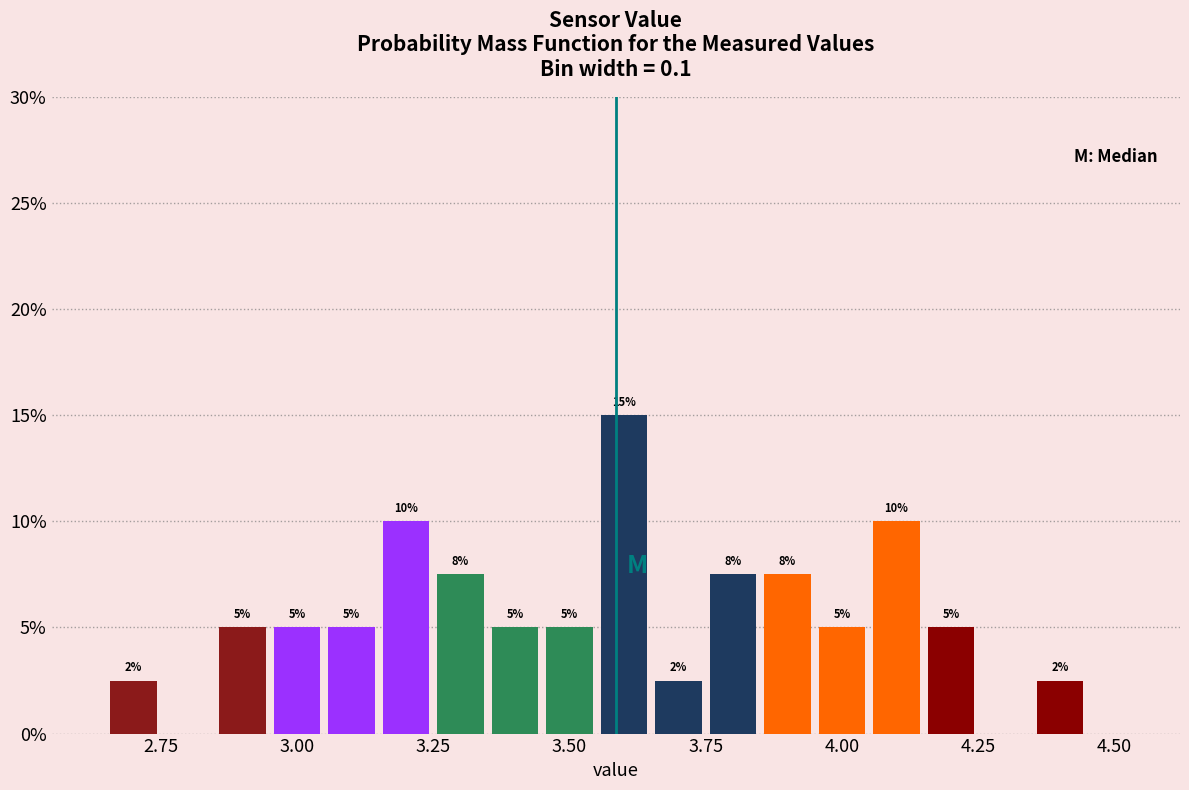

Around what value on the x-axis is the tallest bar? Give the approximate position of its centre, as read against the axis.

3.60